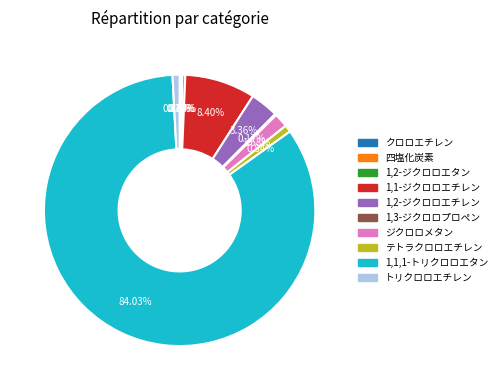

Which category accounts for the majority?

1,1,1-トリクロロエタン